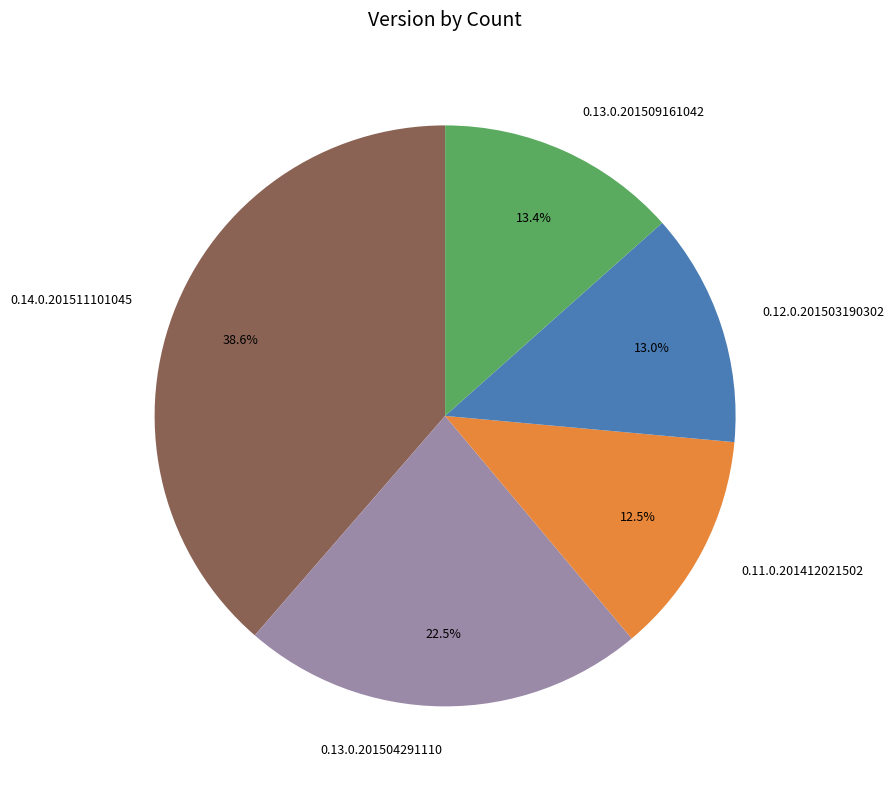

The 0.12.0.201503190302 slice represents 13% of the pie. True or false?

True